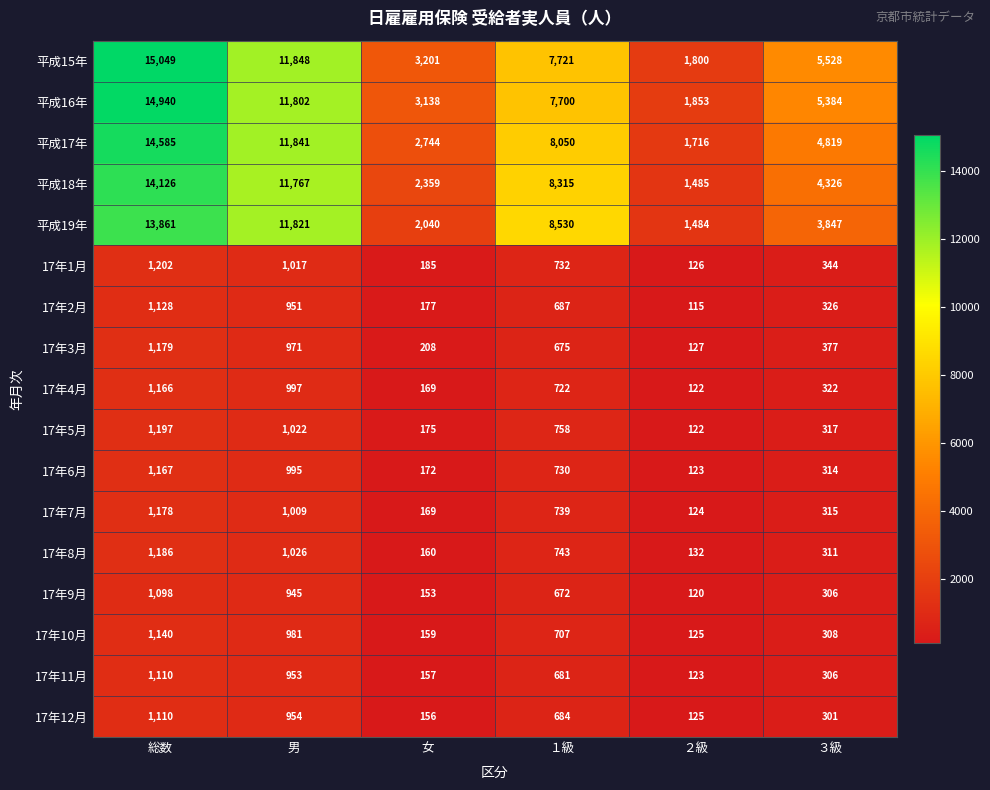

What is the sum of all 17年3月 values?

3537